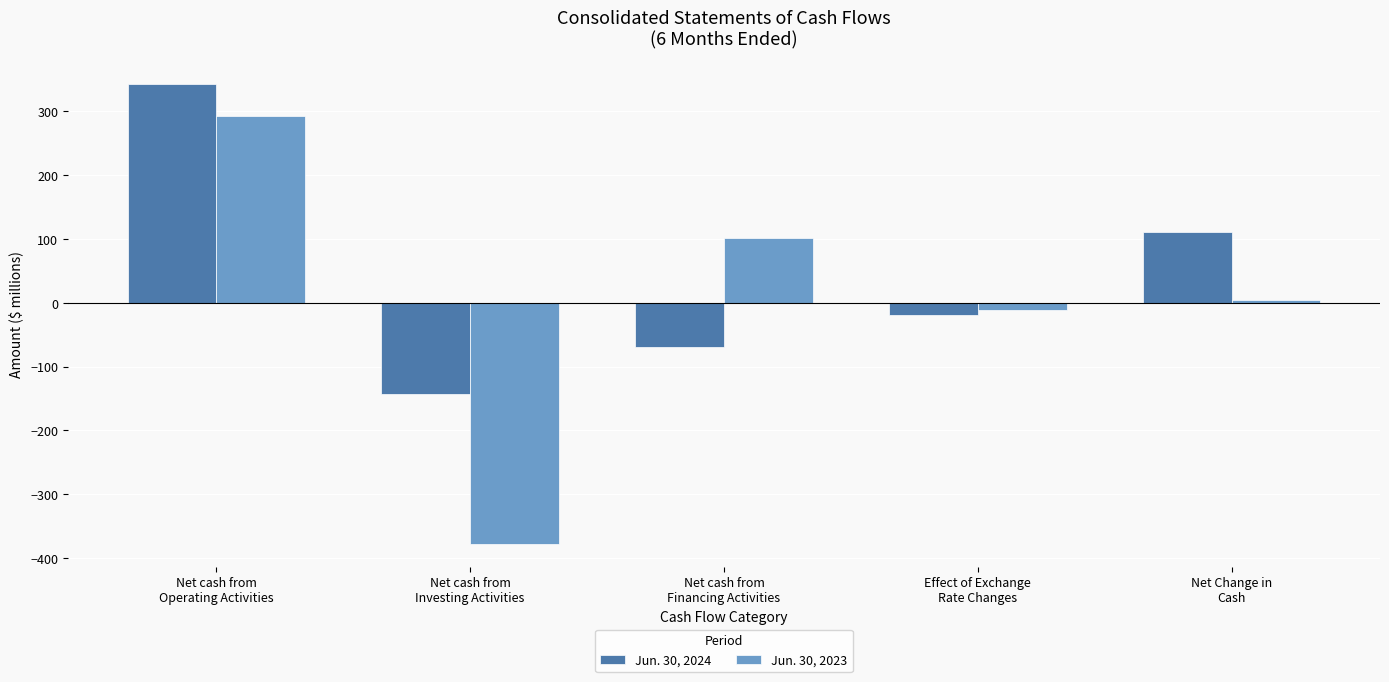

What is the label of the 4th bar from the left?

Effect of Exchange
Rate Changes